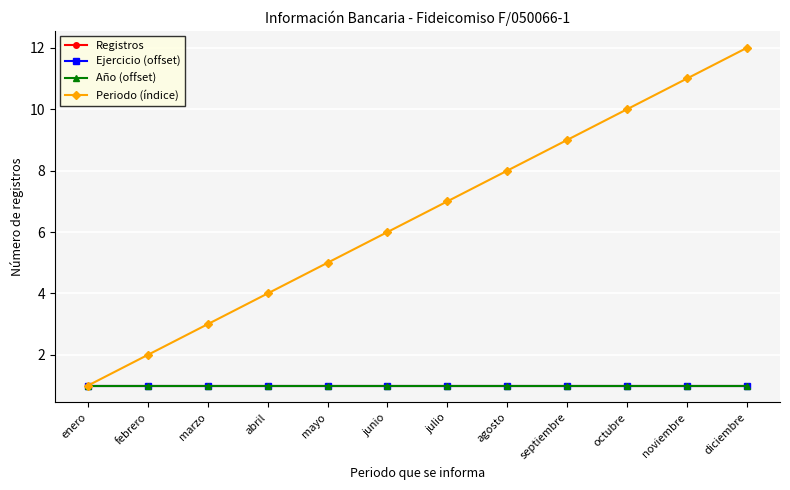

At how many categories does at least one series exceed 3?

9